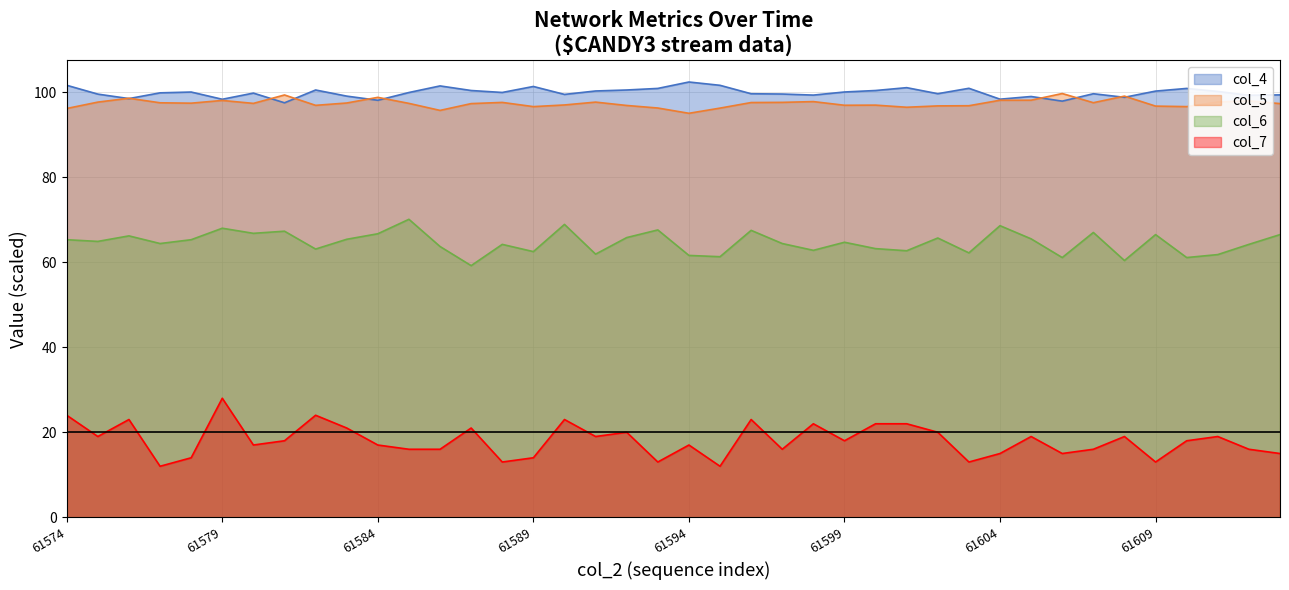

What is the difference between the second highest and second lowest values in the col_4 series?

3.7